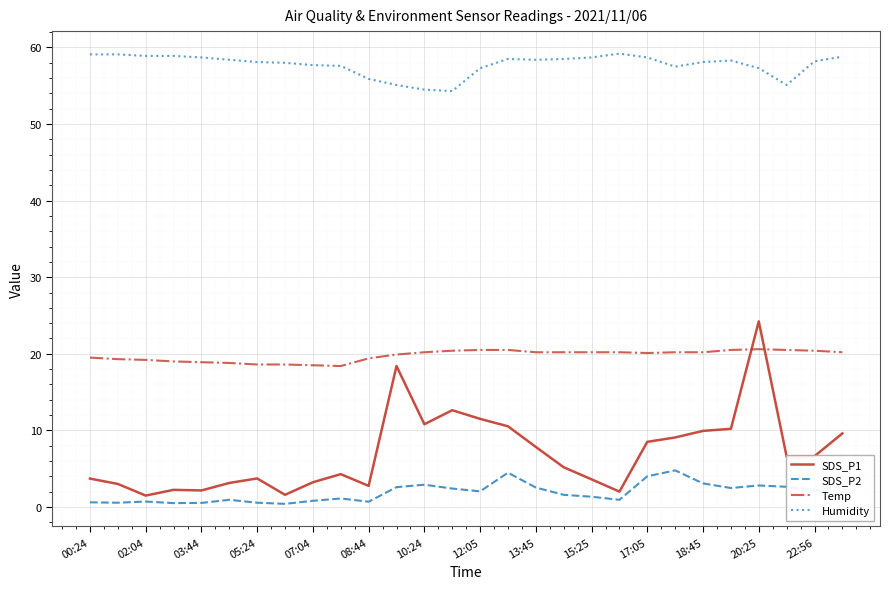

At how many categories does at least one series exceed 45?

28